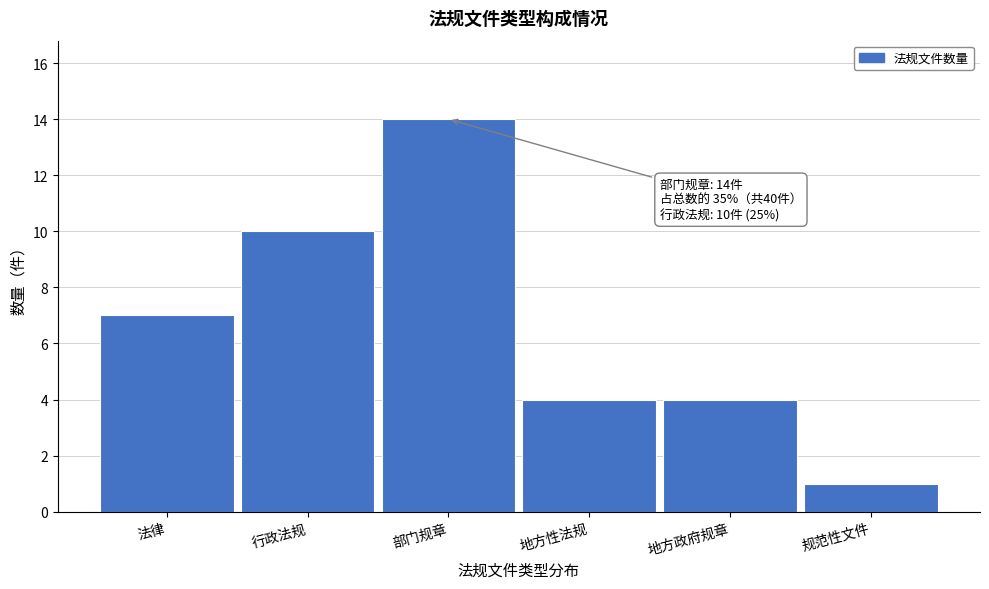

Reading right to left, extract all data points from this chart.

规范性文件=1	地方政府规章=4	地方性法规=4	部门规章=14	行政法规=10	法律=7